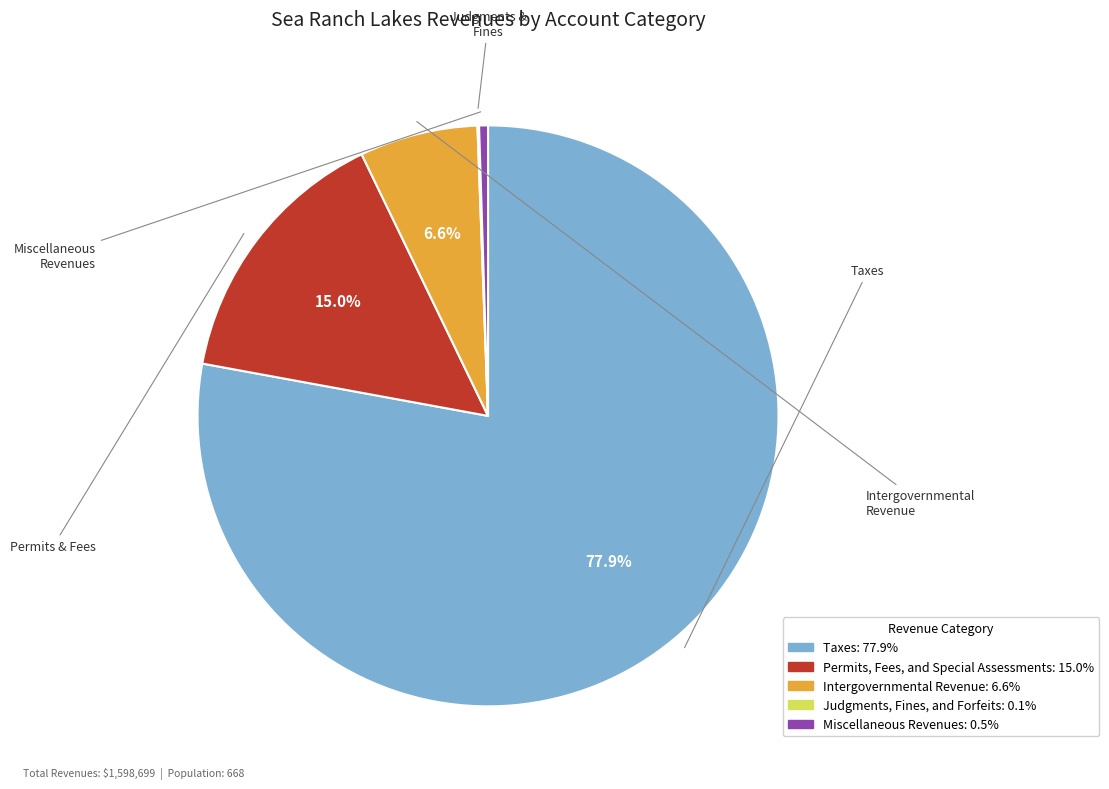

Which slice is the largest?

Taxes